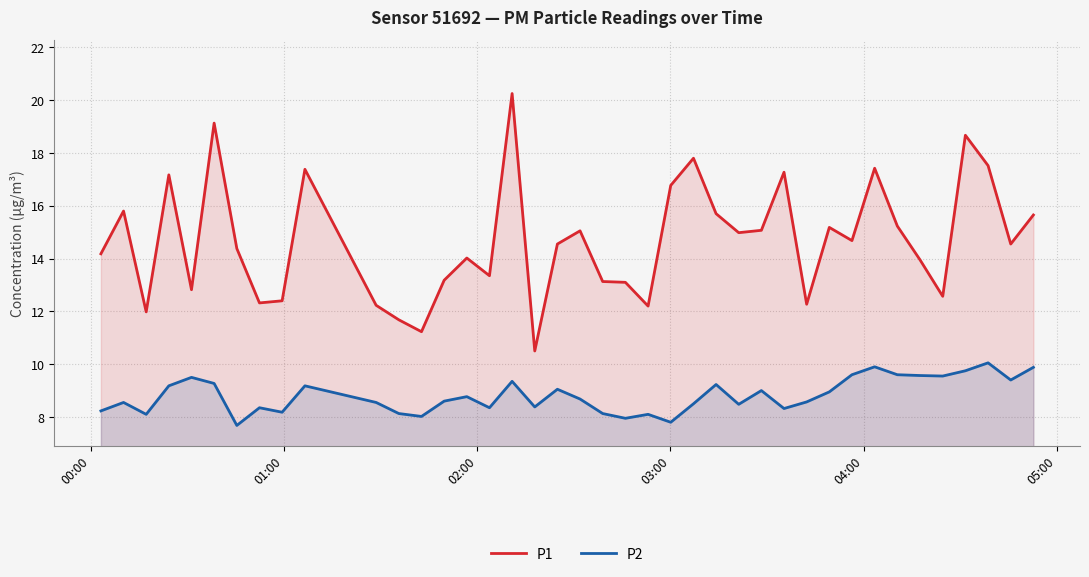

Which series has the largest total across all categories?

P1